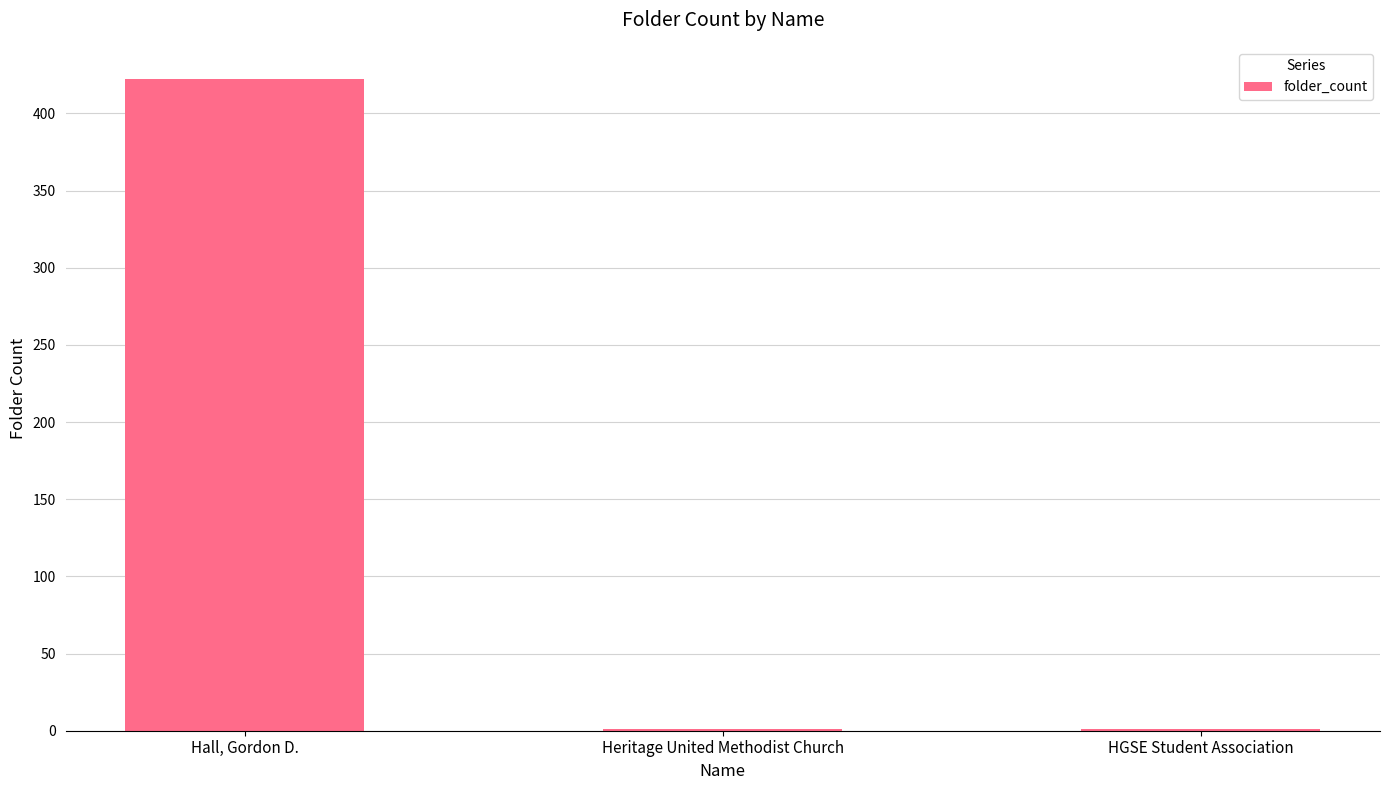

Which label corresponds to the largest value in the chart?

Hall, Gordon D.